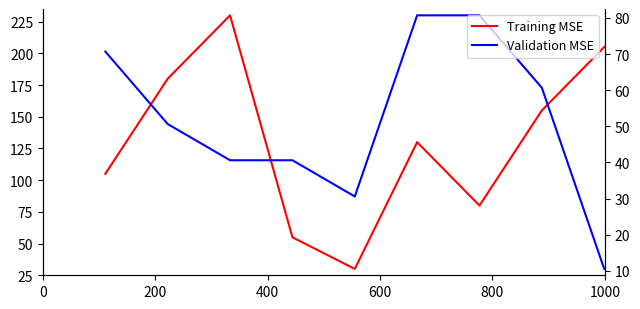

What is the maximum value shown in the chart?

230.0